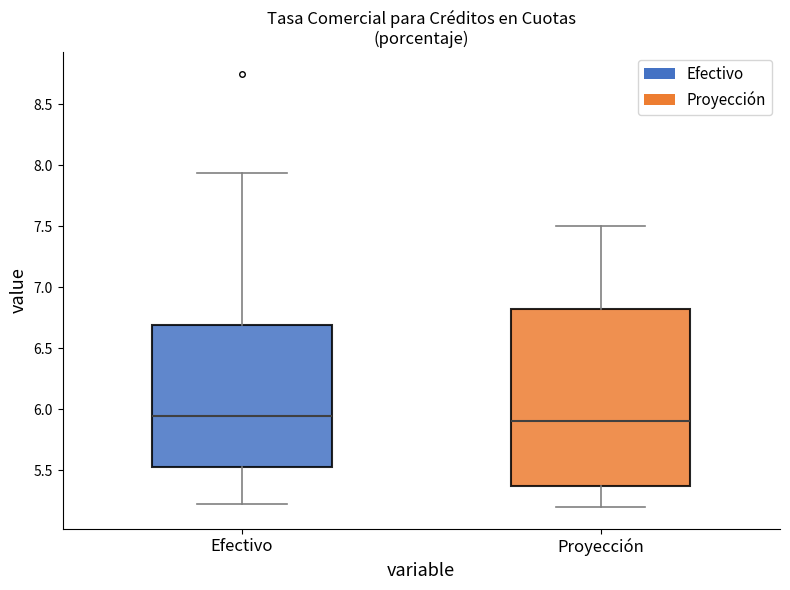

Where is the upper edge of the box for Efectivo on the y-axis? The values are not printed on the chart, so give them approximately, as read against the axis.

6.70